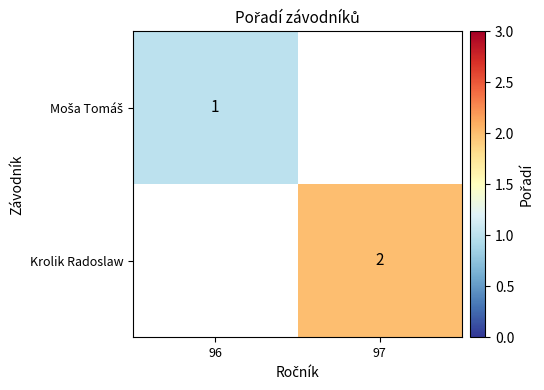

The value of Krolik Radoslaw at 97 is 2. True or false?

True